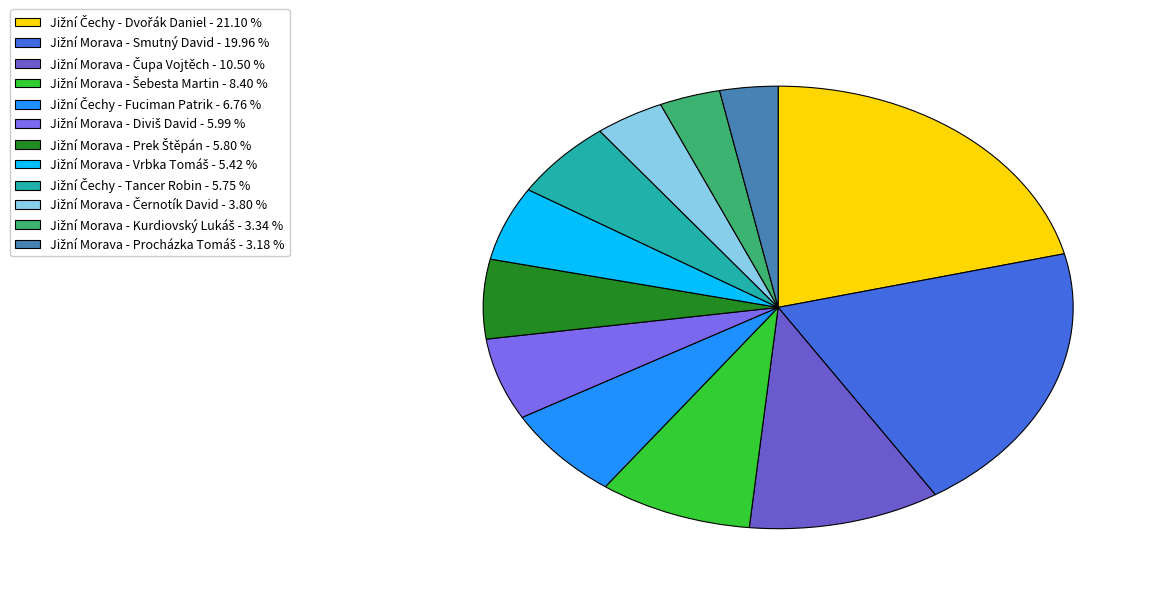

What percentage is the Jižní Čechy - Tancer Robin slice, to the nearest percent?

6%